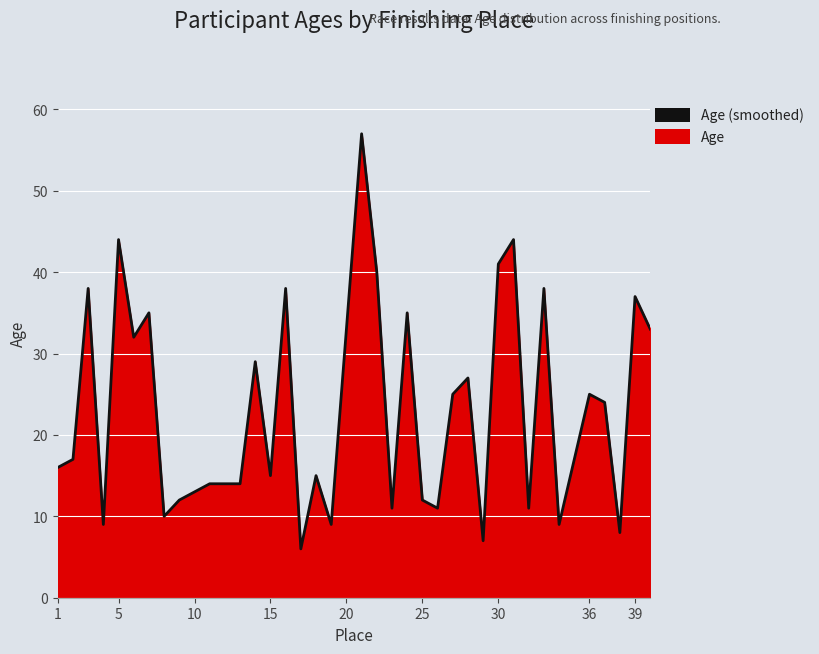

Read the value at 5, to the nearest 10.

40